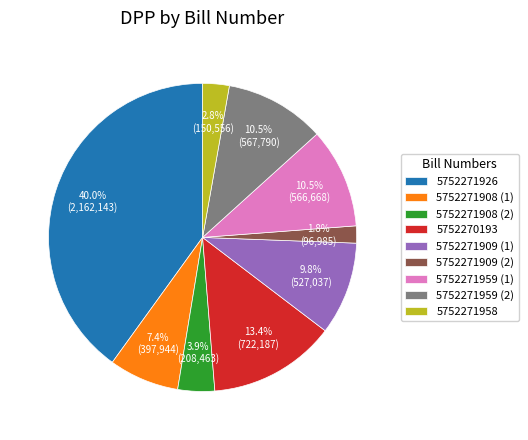

What is the smallest slice in the pie chart?

5752271909 (2)